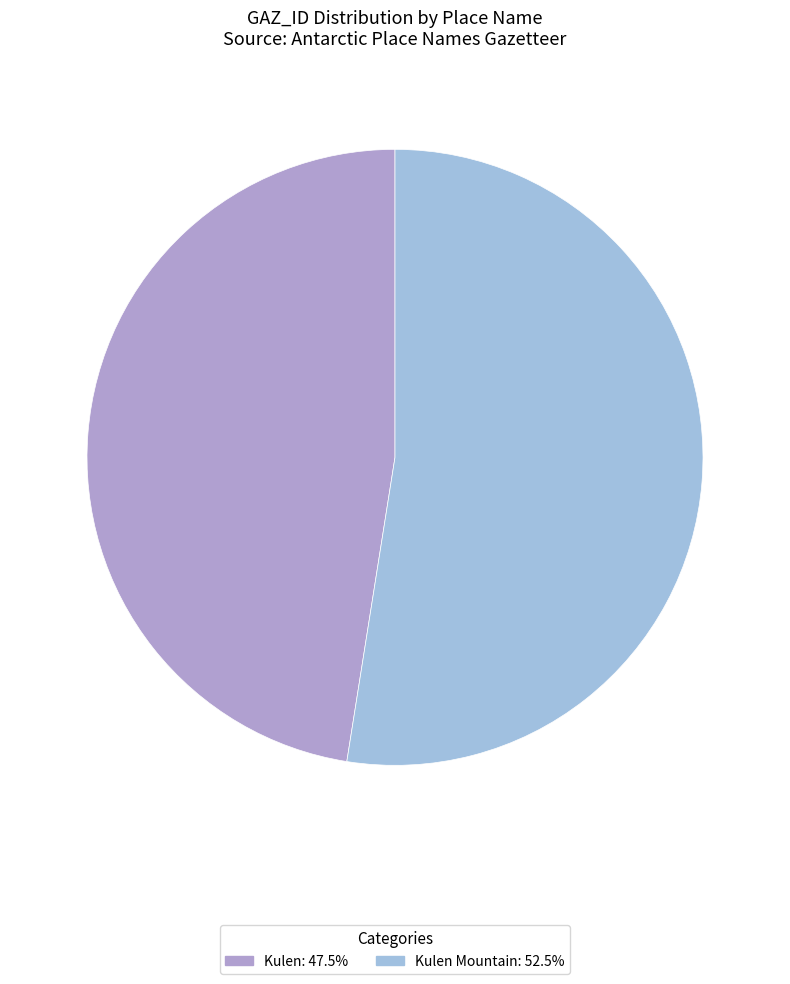

How many slices are in this pie chart?

2